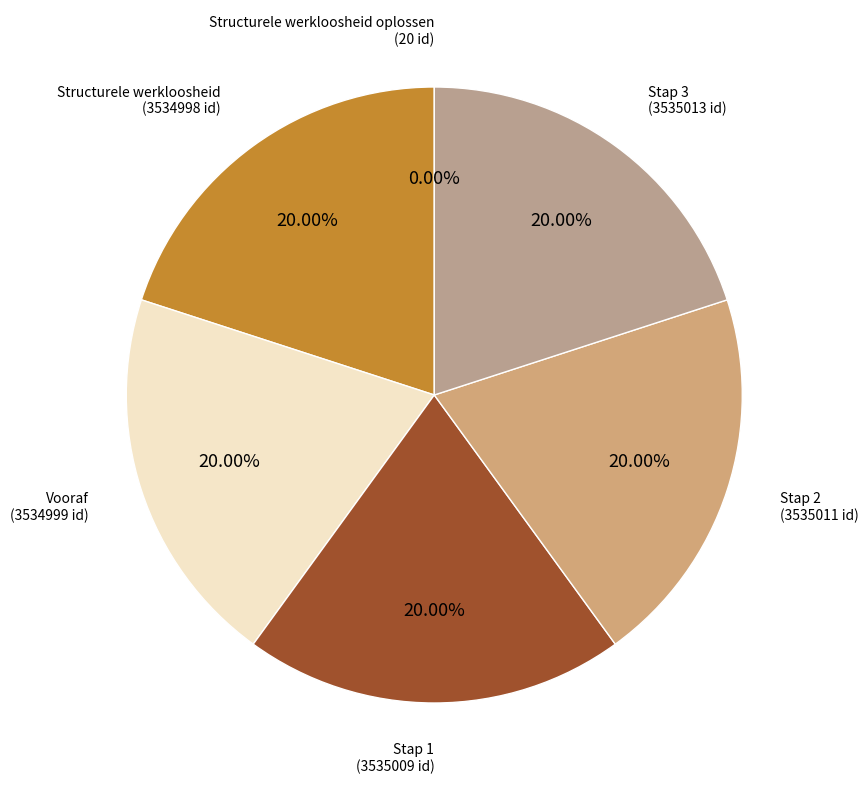

Is there a majority slice in this chart?

No